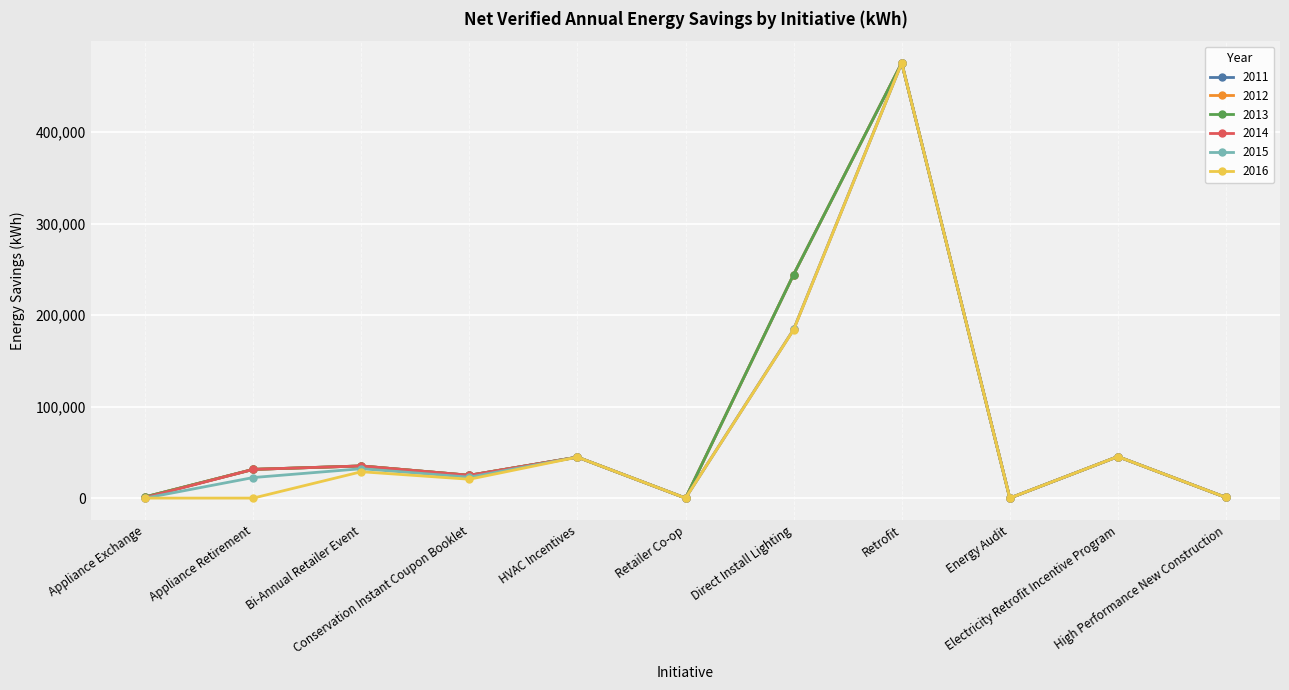

What is the spread (max minus min) of values at Bi-Annual Retailer Event?

6327.6